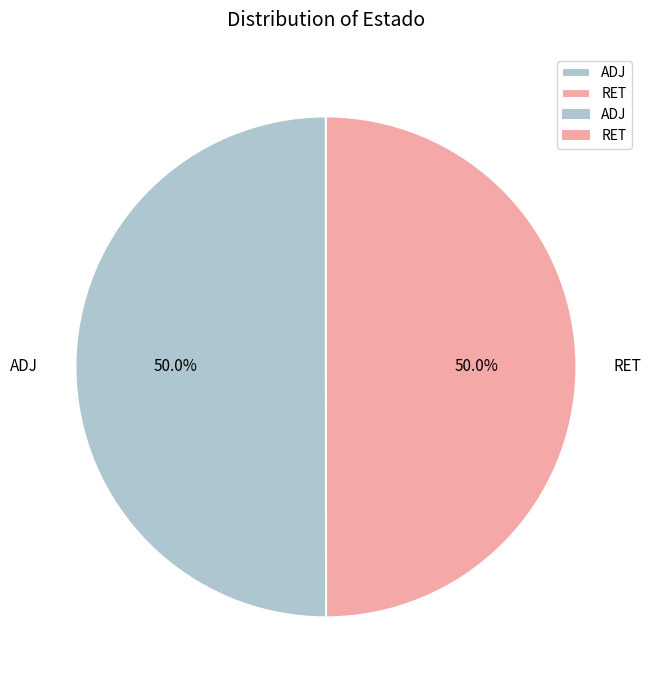

What is the ratio of the value at RET to the value at ADJ?

1.0